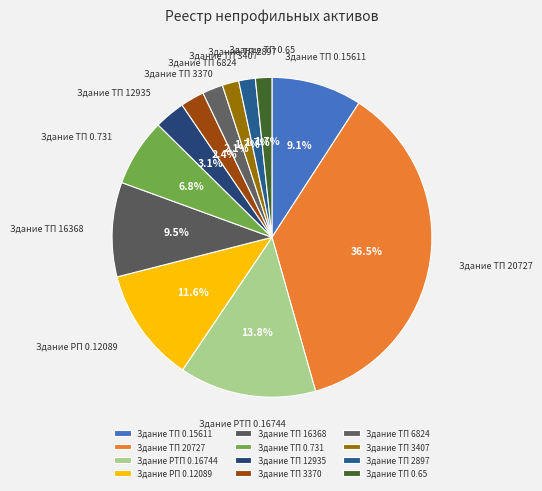

How many segments does this pie chart have?

12